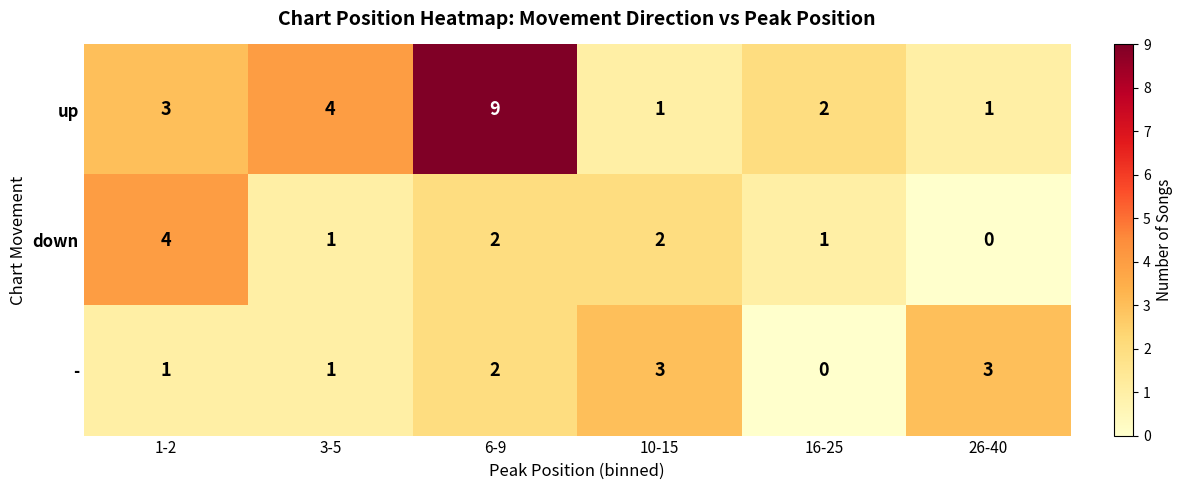

Rank the series by their maximum value, from highest to lowest.

up, down, -